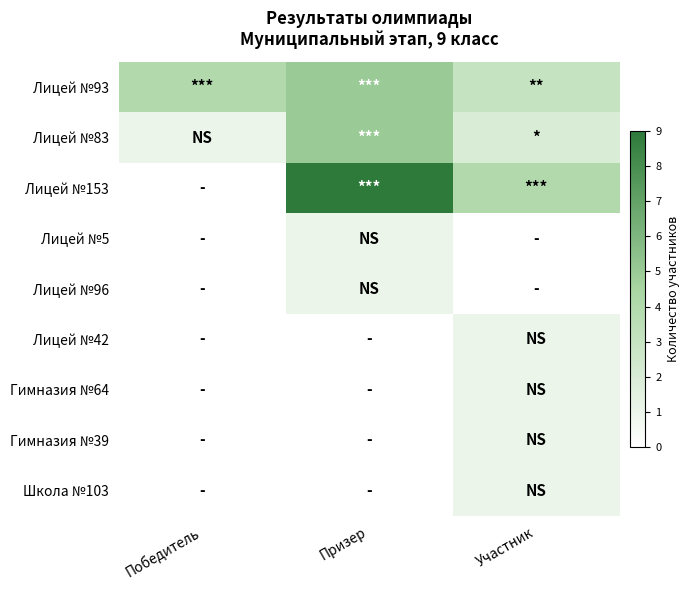

Which label corresponds to the smallest value in the chart?

Победитель